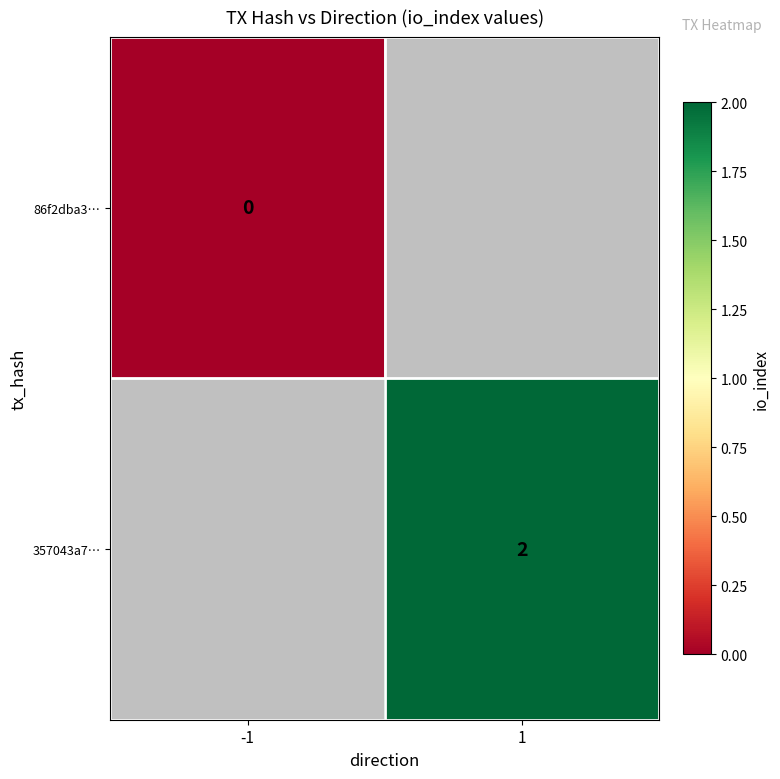

The value of 357043a7… at 1 is 3. True or false?

False